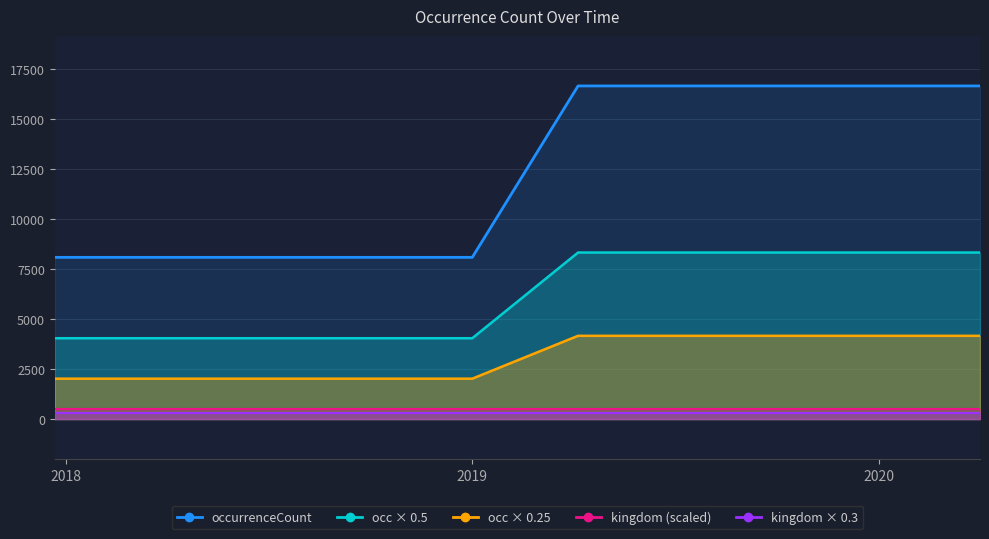

True or false: the data has more than 1 interior local peaks.

False